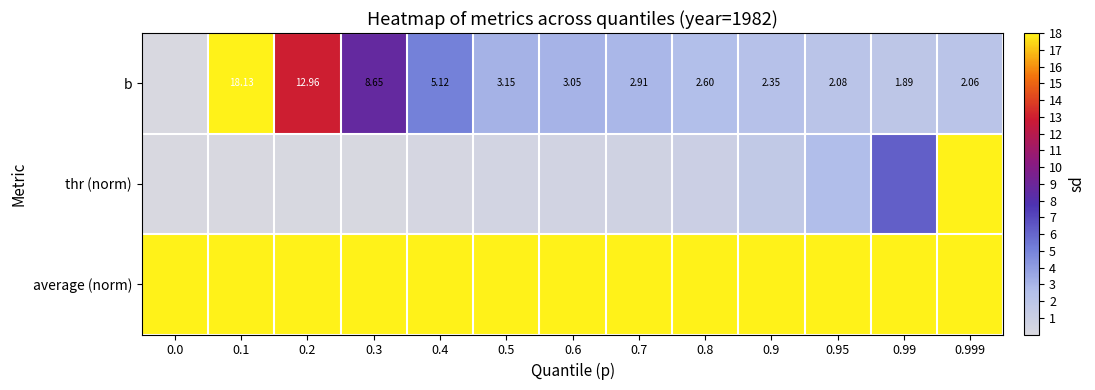

The row_2 series shows 30.4 at 0.95. True or false?

False